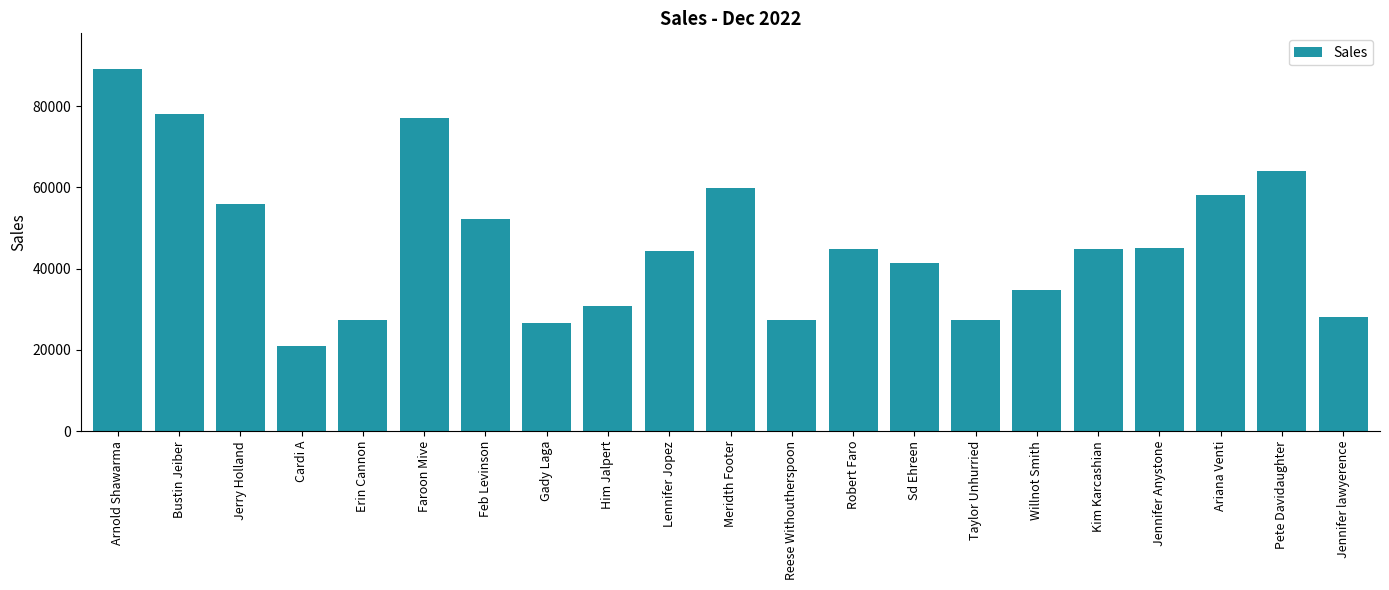

What is the ratio of the value at Cardi A to the value at Erin Cannon?

0.8